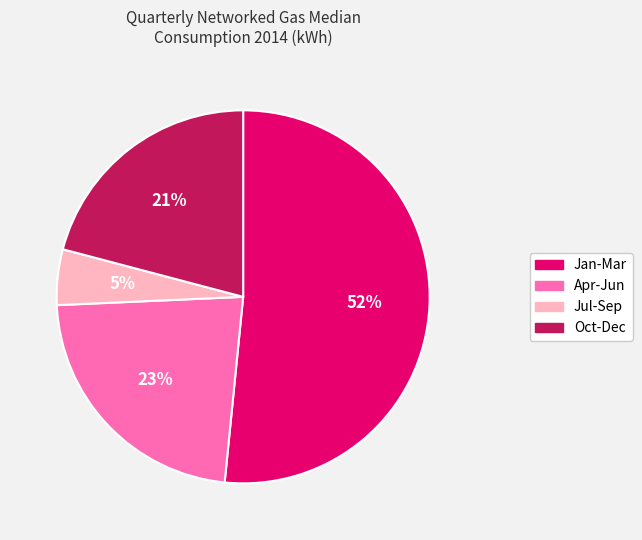

To the nearest percent, what percentage of the pie is Oct-Dec?

21%